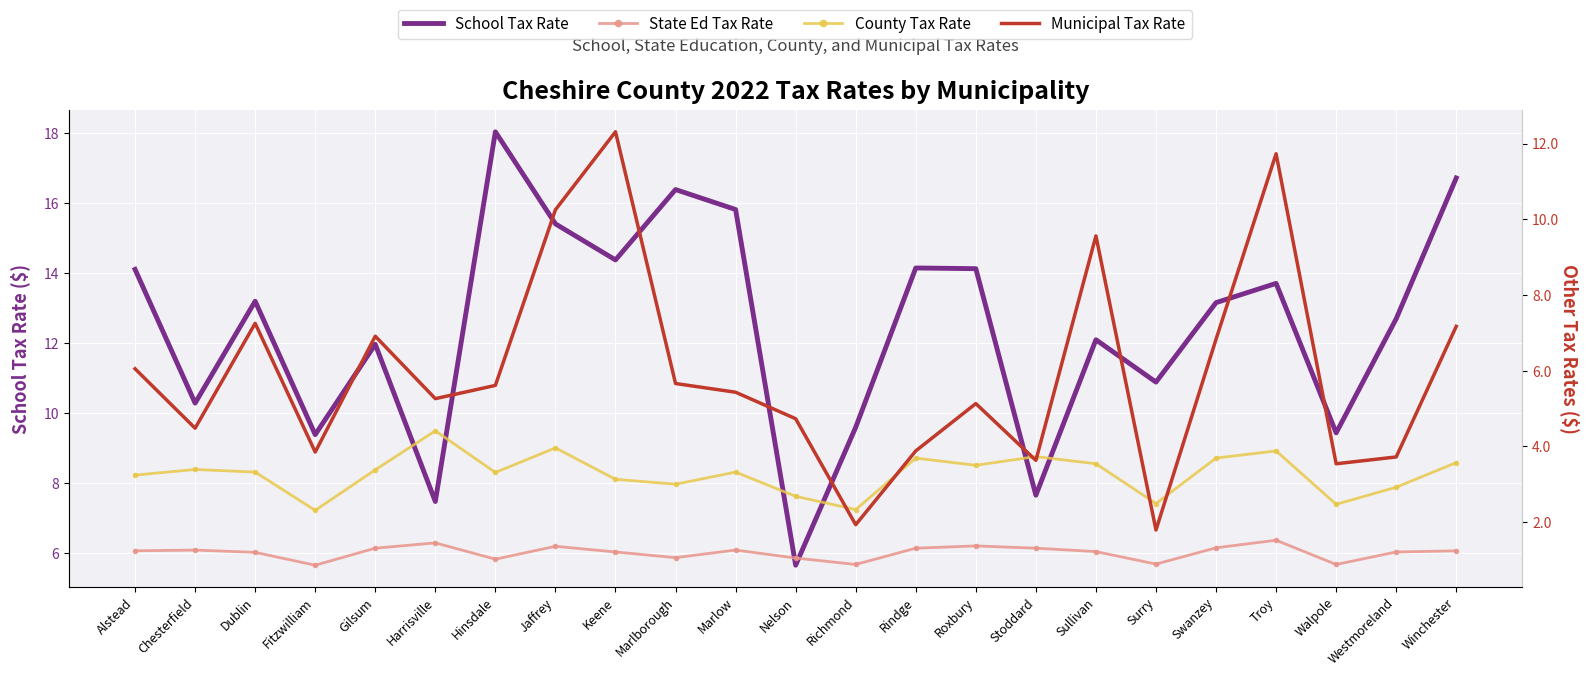

List the labels in order of School Tax Rate value, largest first.

Hinsdale, Winchester, Marlborough, Marlow, Jaffrey, Keene, Rindge, Roxbury, Alstead, Troy, Dublin, Swanzey, Westmoreland, Sullivan, Gilsum, Surry, Chesterfield, Richmond, Walpole, Fitzwilliam, Stoddard, Harrisville, Nelson